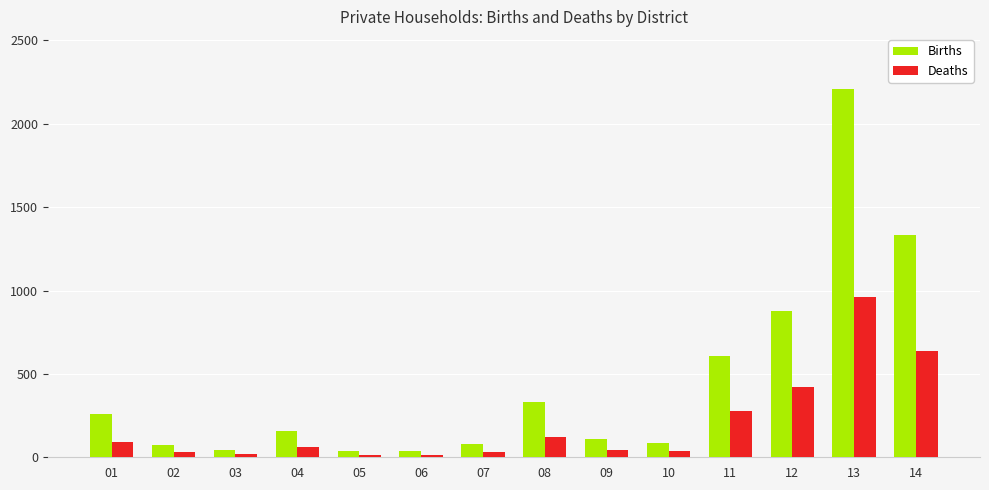

Which series has the widest spread of values?

Births